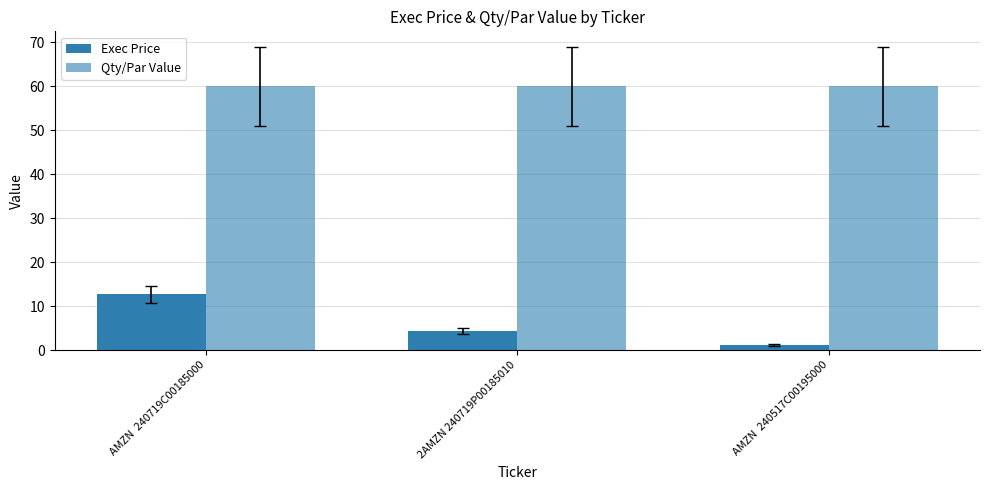

Read the Exec Price value at AMZN  240517C00195000.

1.1